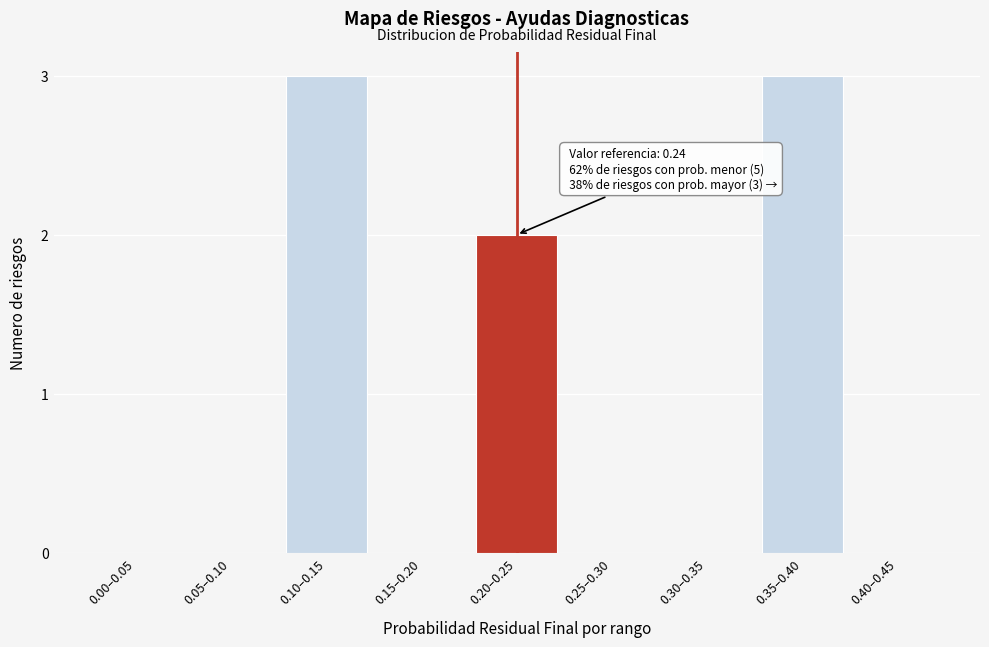

Reading left to right, extract all data points from this chart.

0.00–0.05=0	0.05–0.10=0	0.10–0.15=3	0.15–0.20=0	0.20–0.25=2	0.25–0.30=0	0.30–0.35=0	0.35–0.40=3	0.40–0.45=0